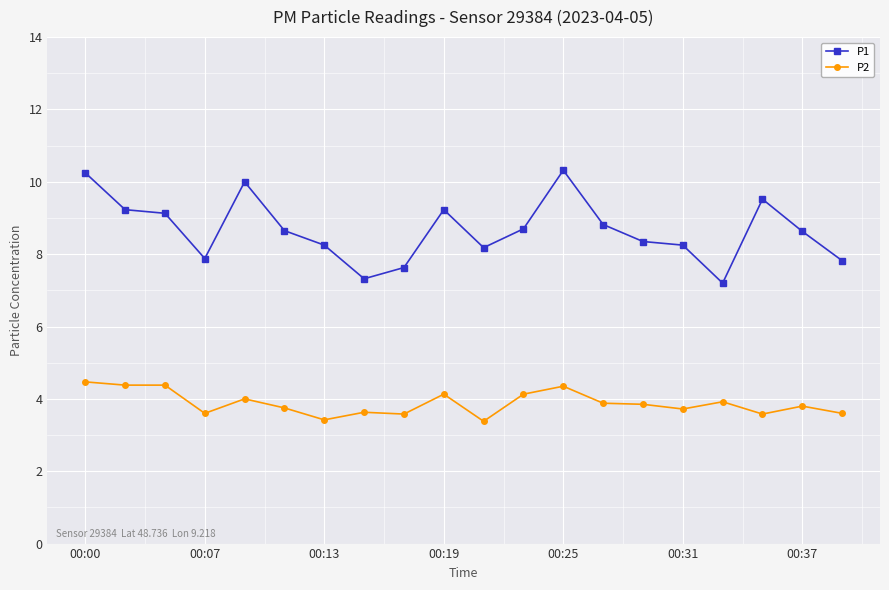

Count the number of categories in the chart.

20